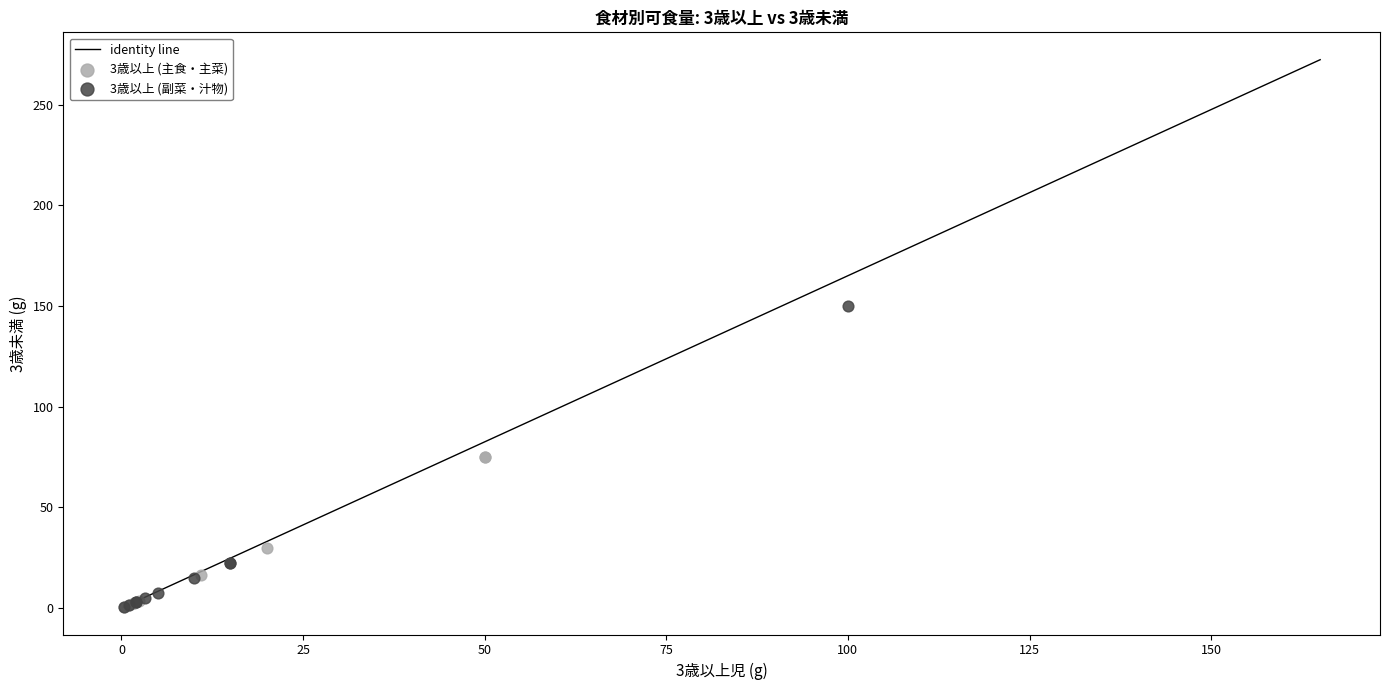

Which series has the largest Y range (max minus min)?

3歳以上 (副菜・汁物)